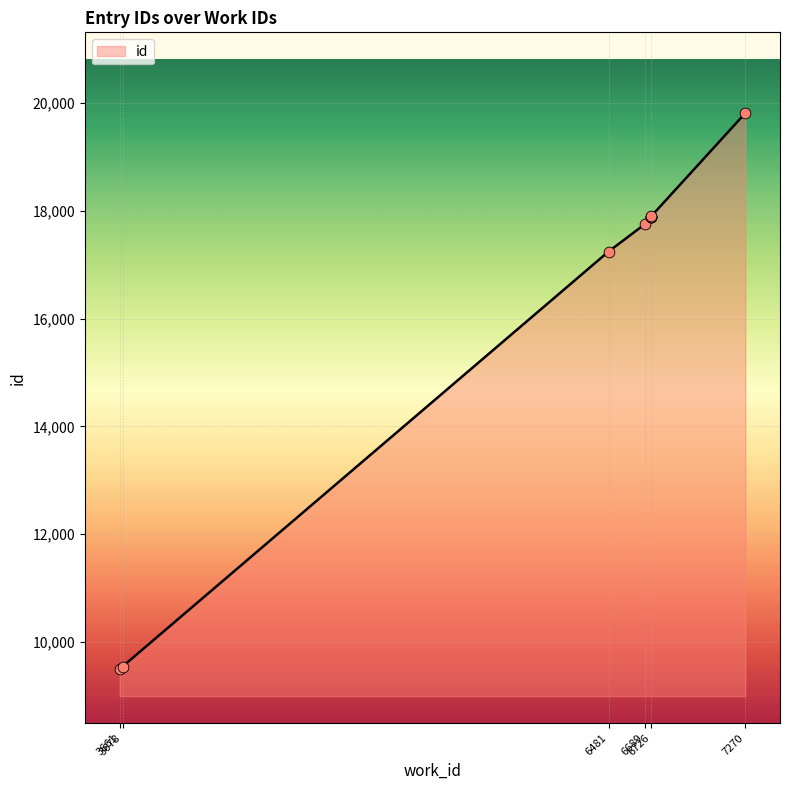

What is the change in value from 6689 to 6726?

+143